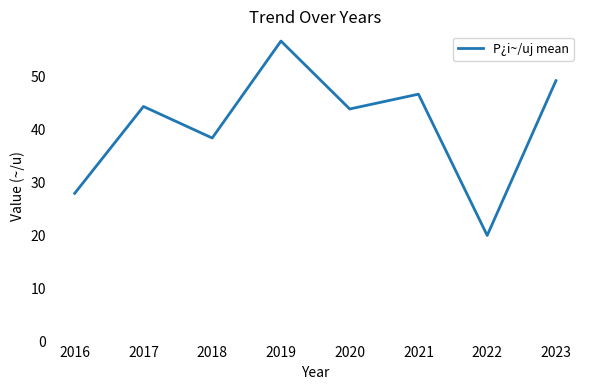

Which category has the lowest value across all series?

2022